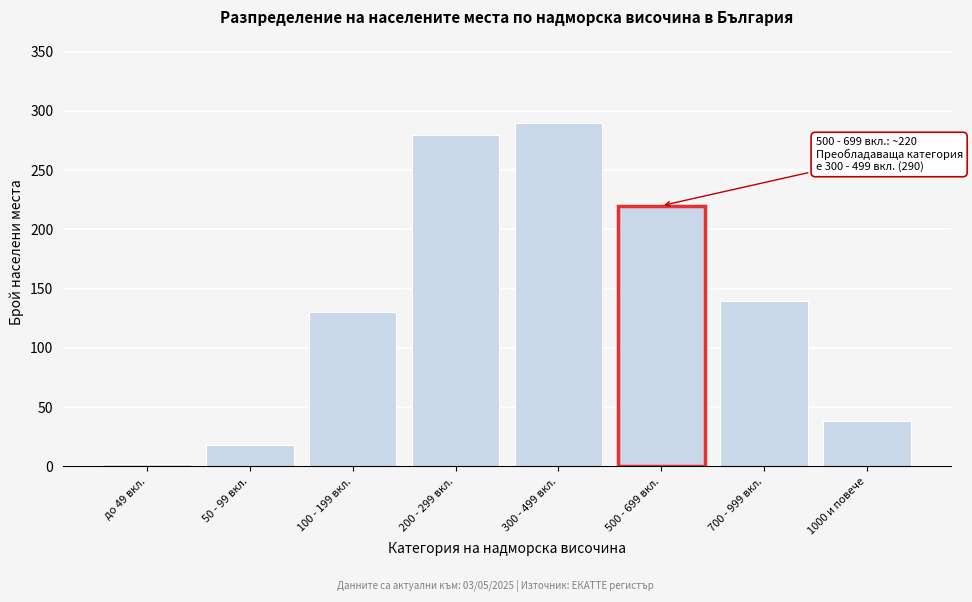

Reading left to right, extract all data points from this chart.

2	18	130	280	290	220	140	38